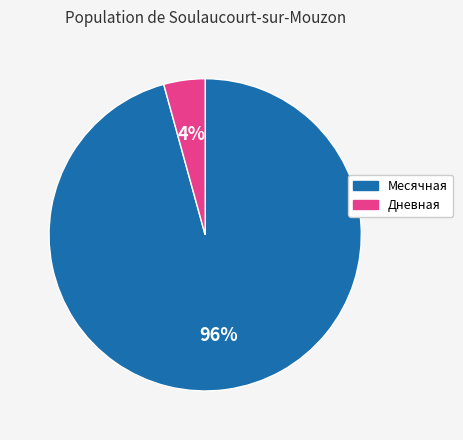

To the nearest percent, what is the average slice percentage?

50%